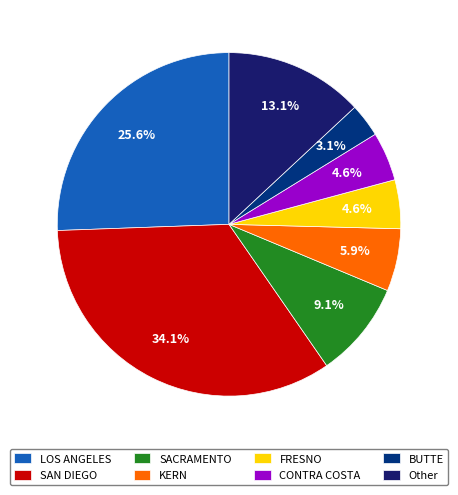

What percentage is the SACRAMENTO slice, to the nearest percent?

9%